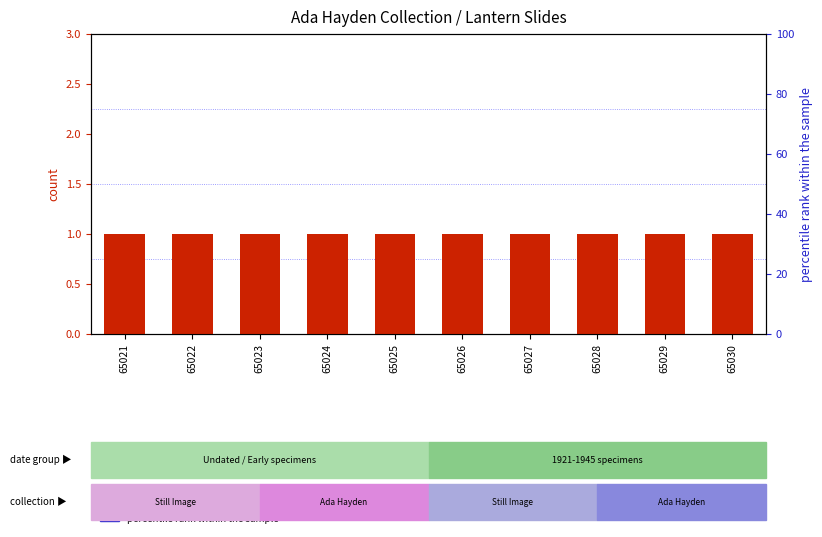

Count the number of data series in this chart.

2